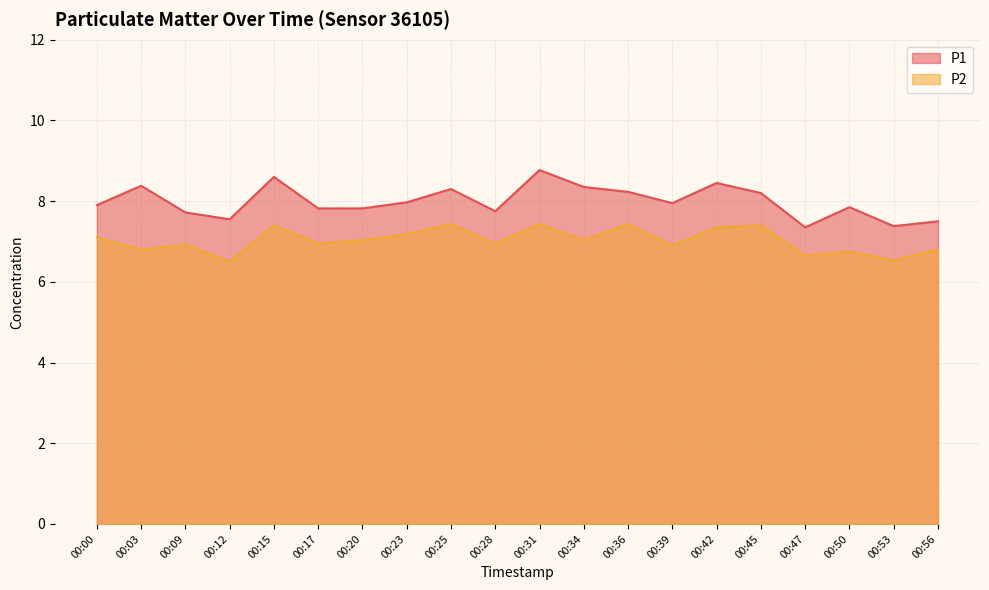

True or false: P2 and P1 cross at least once.

False